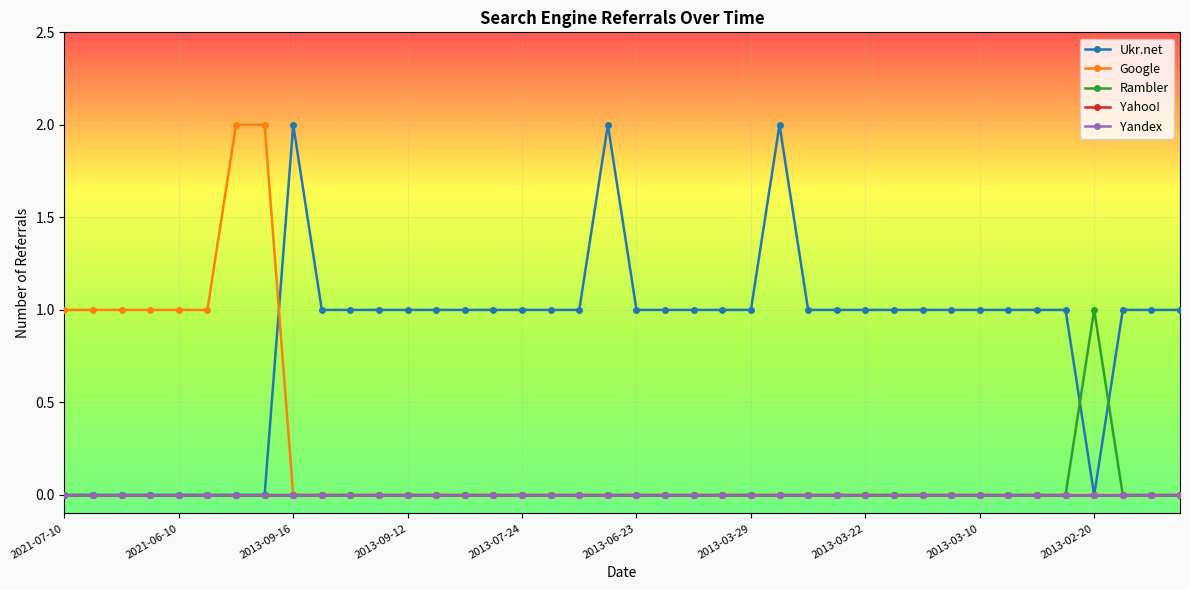

Is this an area chart (filled region under the line)?

No